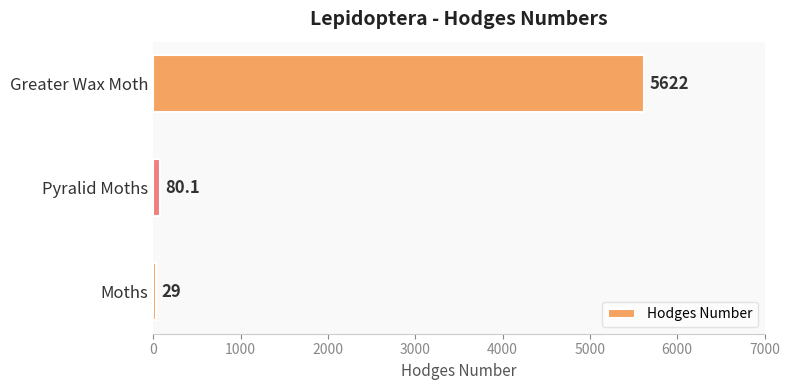

Where is the data nearest to the value 2825?

Pyralid Moths